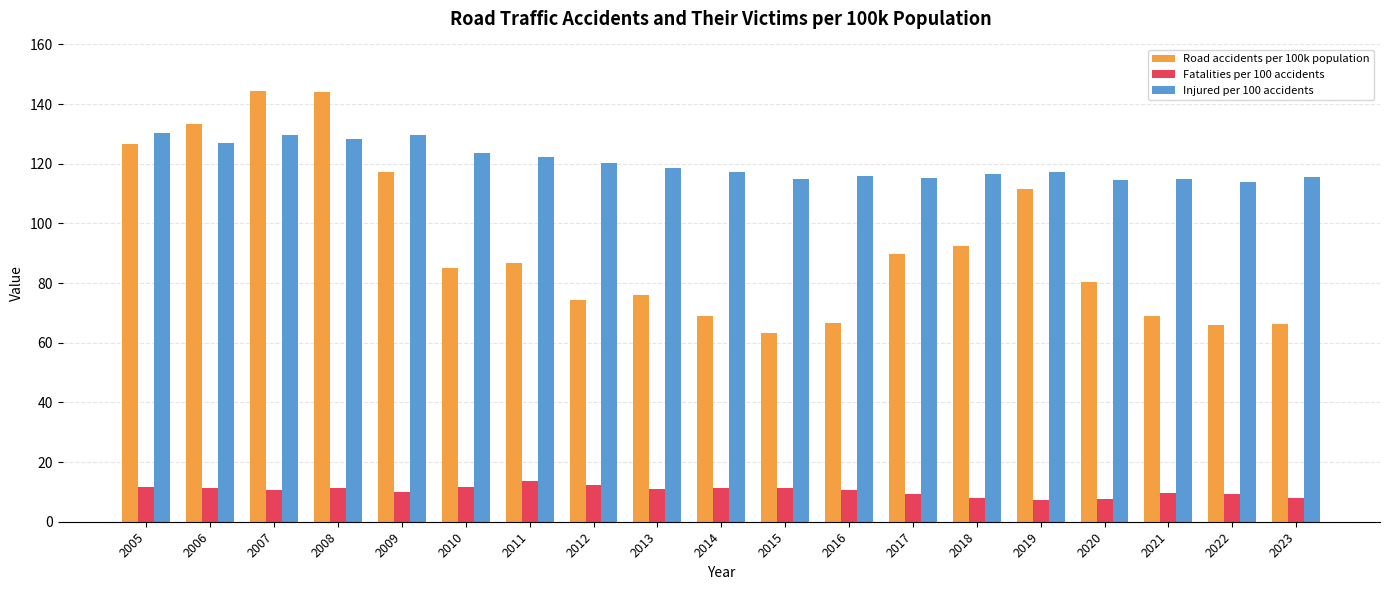

What are all the series names shown in the legend?

Road accidents per 100k population, Fatalities per 100 accidents, Injured per 100 accidents